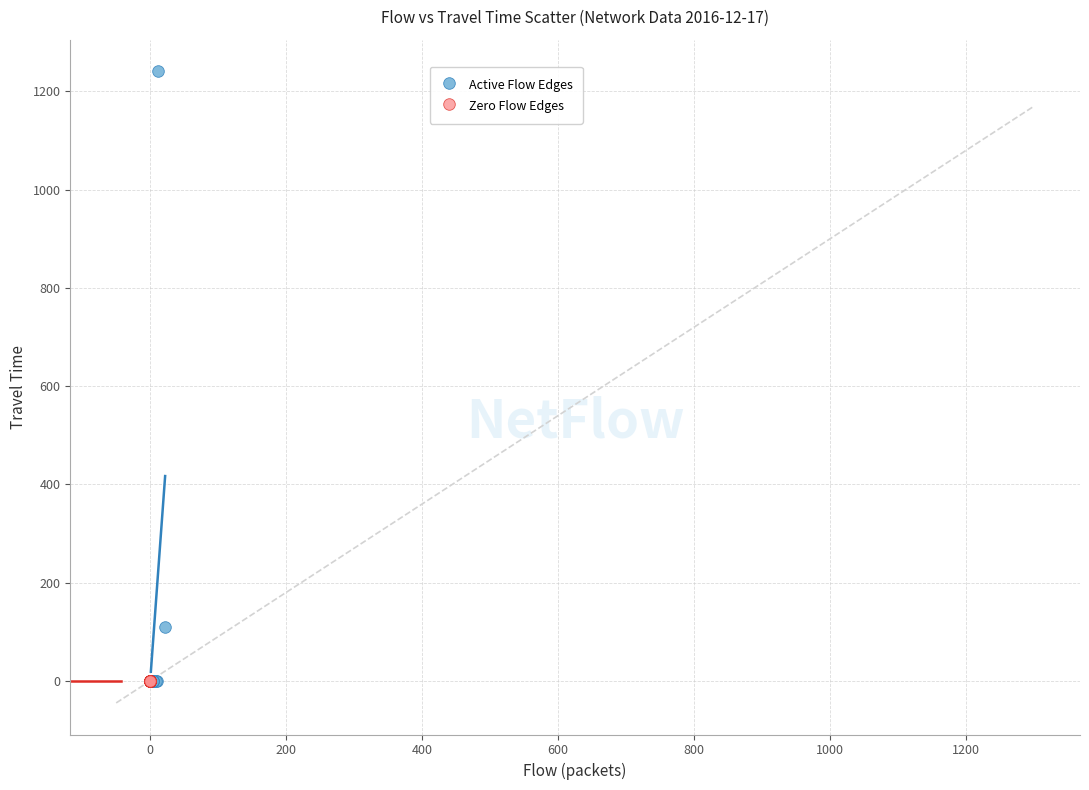

Which series contains the highest Y value?

Active Flow Edges